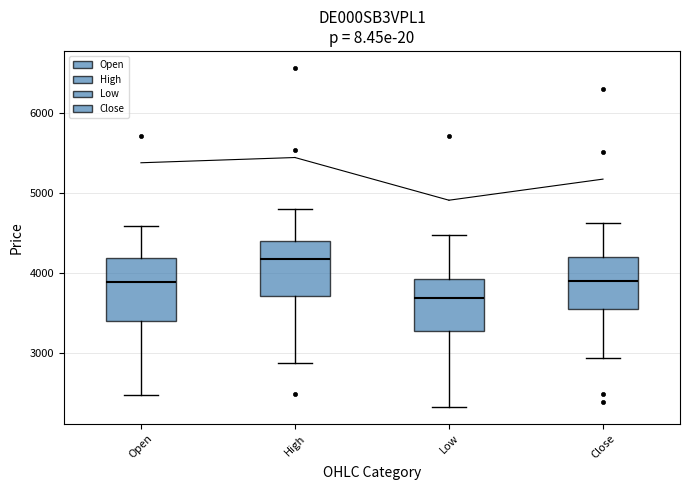

Which box has the highest median line?

High